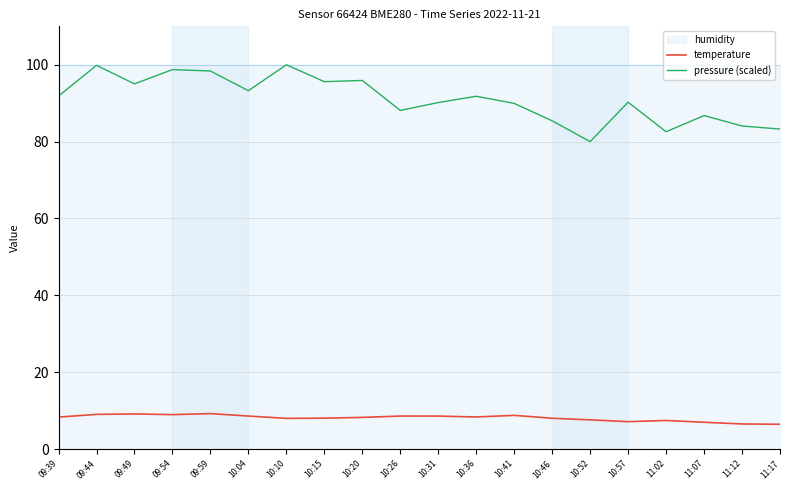

What is the average value of the temperature series?

8.1